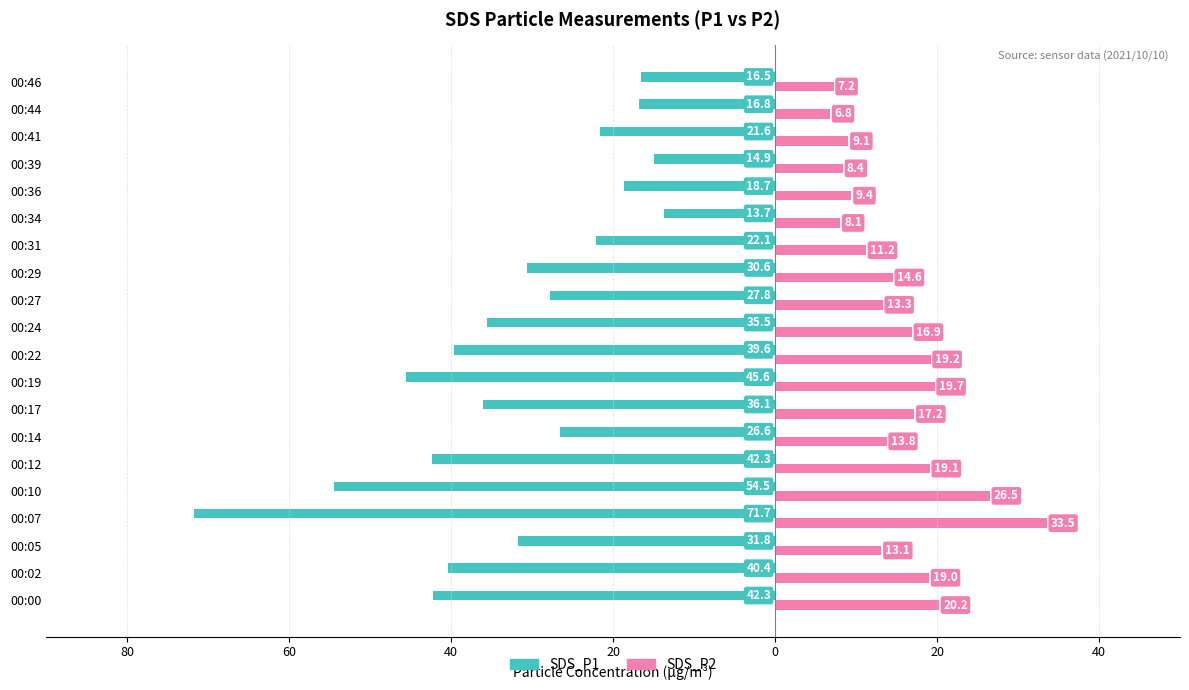

What is the lowest value of the SDS_P2 series?

6.8